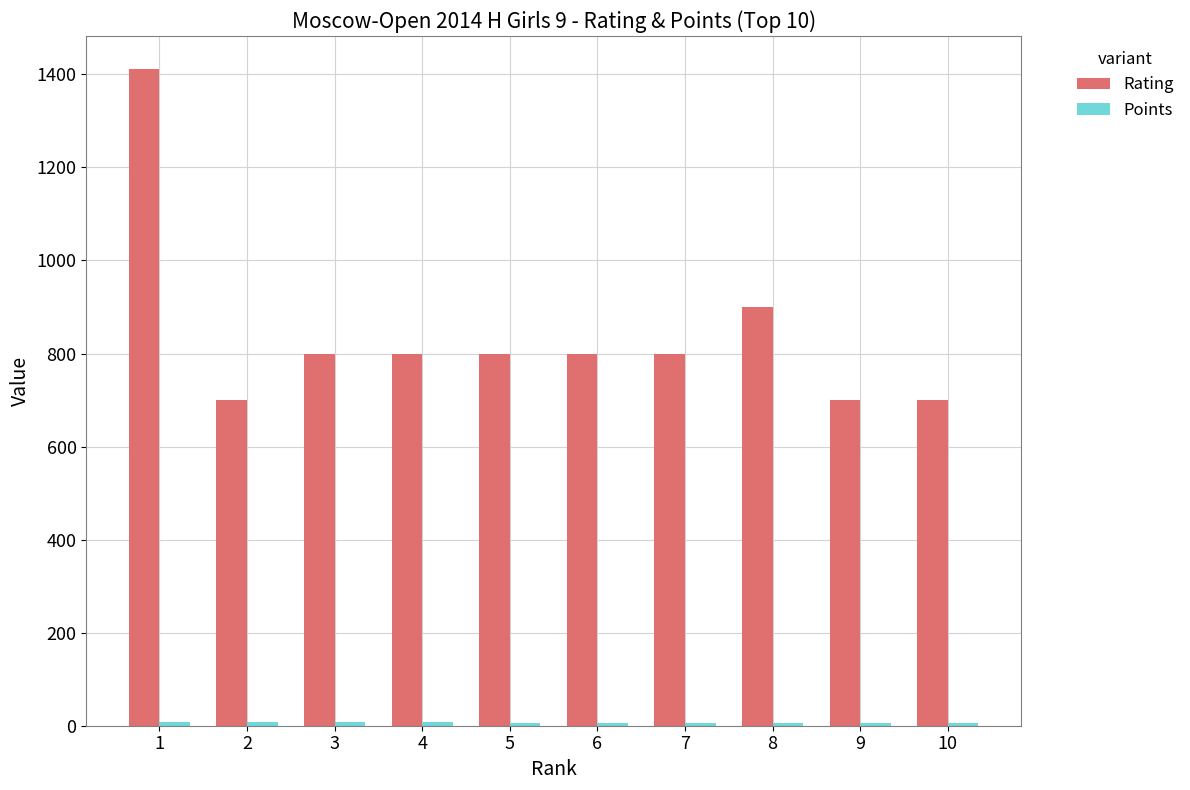

What is the sum of all Rating values?

8412.0